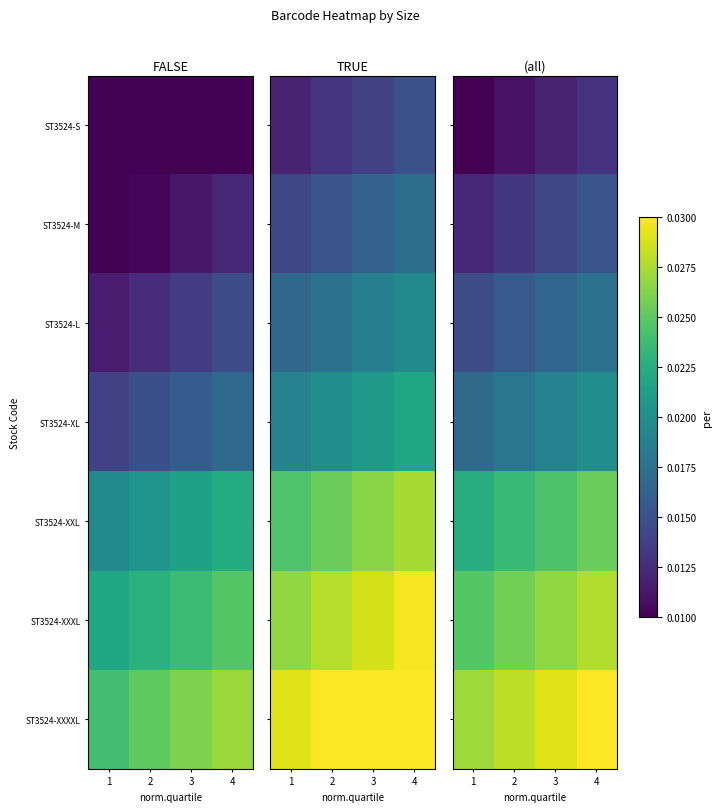

At how many categories does at least one series exceed 0?

4